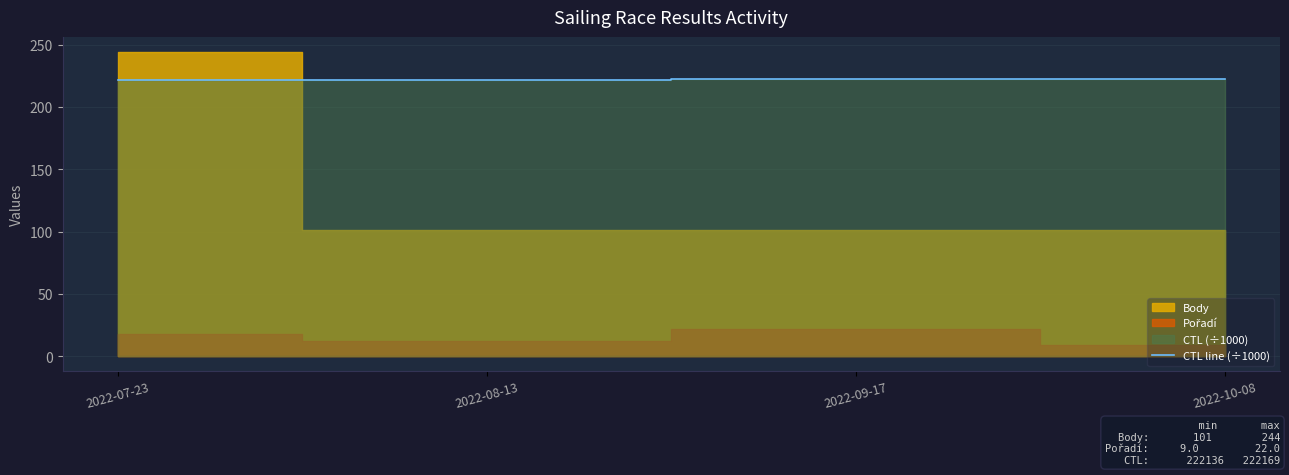

What is the value of the 2nd point from the left?

222.1